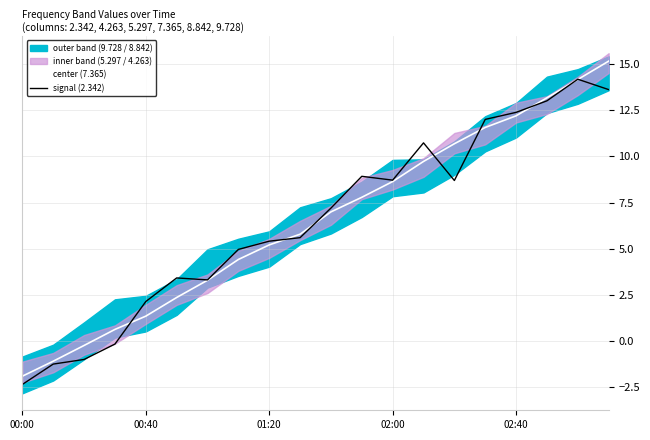

What is the lowest value of the center (7.365) series?

-1.9